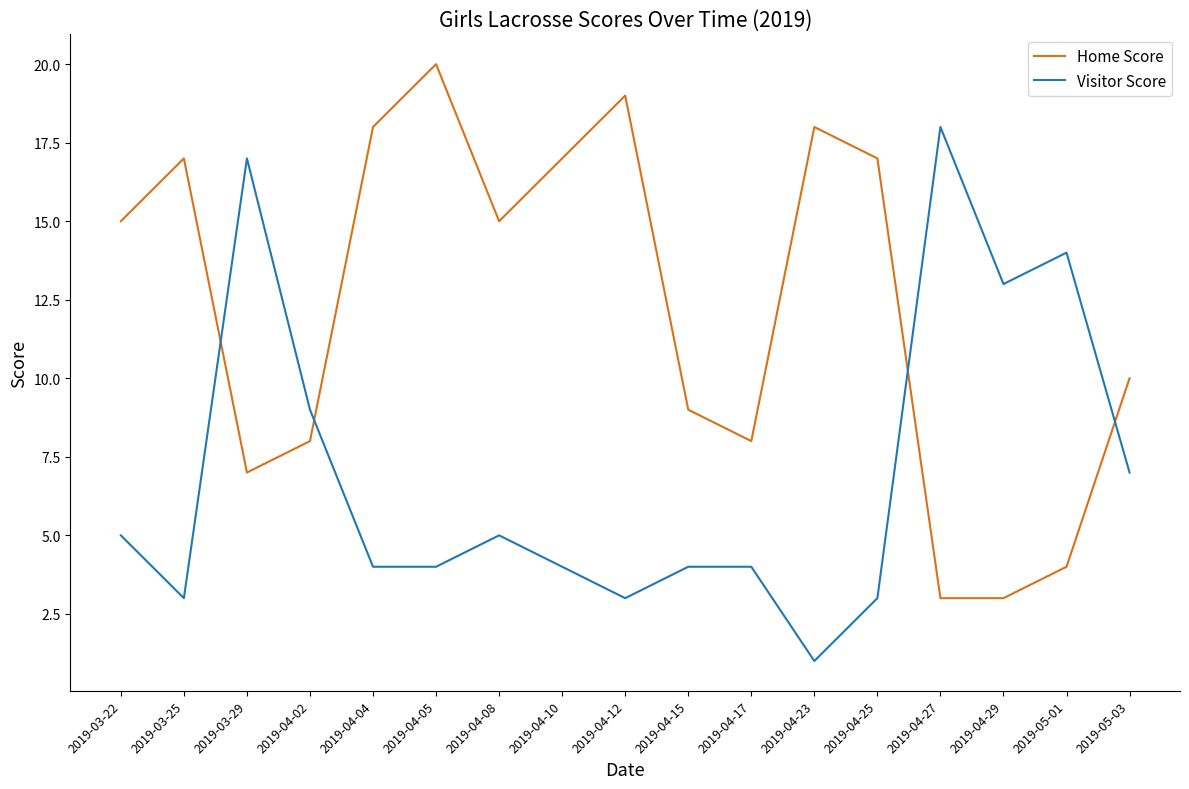

At which label does Visitor Score first exceed 4?

2019-03-22